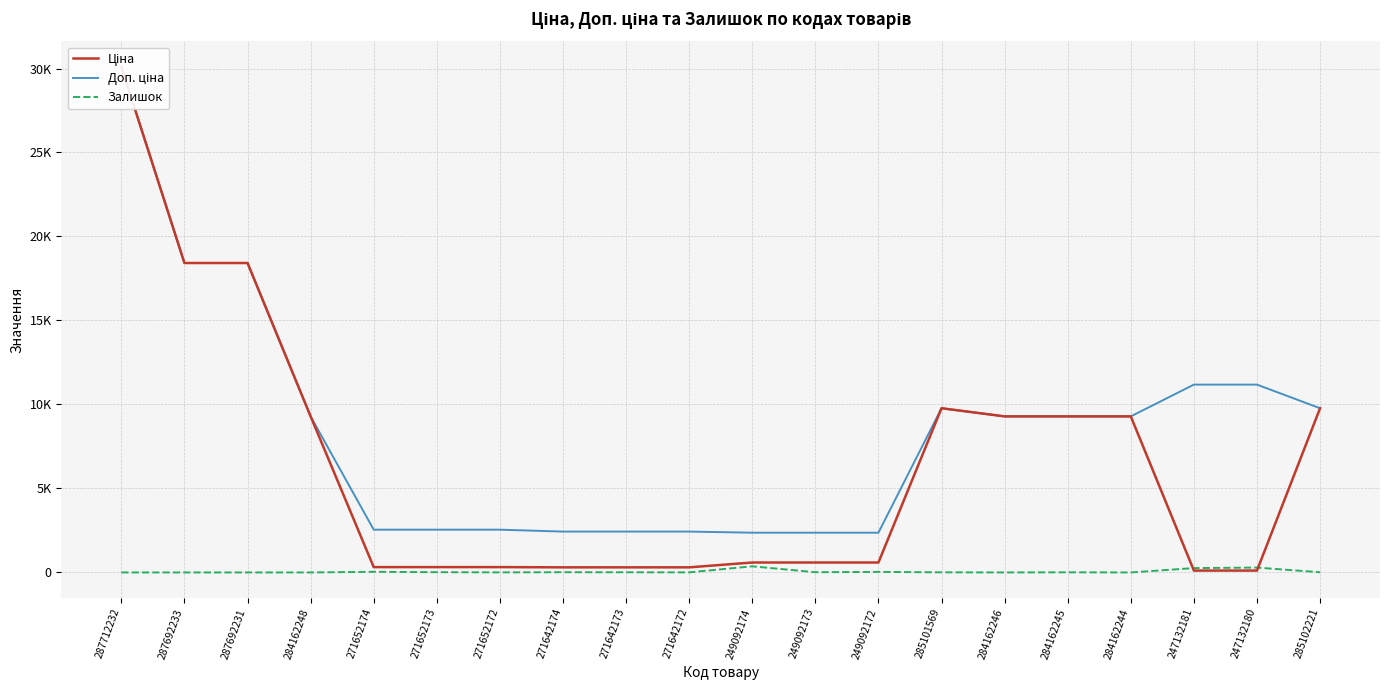

Reading right to left, what are all the values shown in this chart?

Ціна: 9775.5	111.8	111.8	9290.5	9290.5	9290.5	9775.5	591.6	591.6	591.6	304.1	304.1	304.1	318.3	318.3	318.3	9290.5	18420.9	18420.9	30102.8
Доп. ціна: 9775.5	11182.0	11182.0	9290.5	9290.5	9290.5	9775.5	2366.5	2366.5	2366.5	2432.8	2432.8	2432.8	2546.4	2546.4	2546.4	9290.5	18420.9	18420.9	30102.8
Залишок: 11.0	290.0	260.0	0.0	8.0	0.0	7.0	33.0	14.0	365.0	5.0	10.0	14.0	5.0	15.0	38.0	0.0	0.0	0.0	0.0